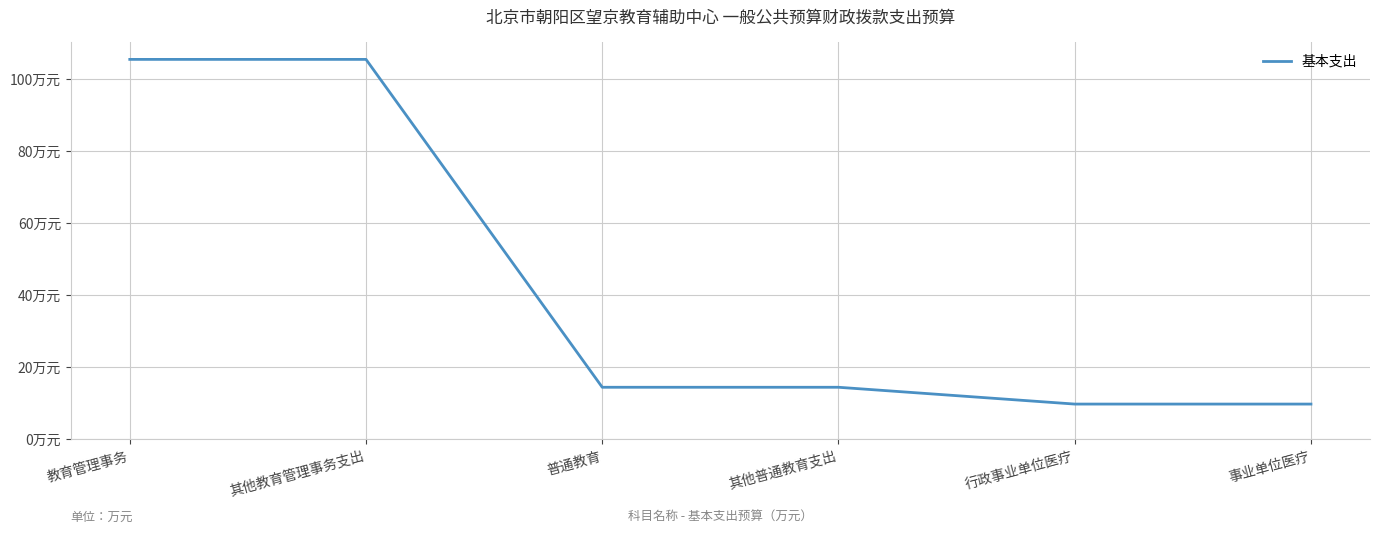

List the labels in order of value, smallest first.

行政事业单位医疗, 事业单位医疗, 普通教育, 其他普通教育支出, 教育管理事务, 其他教育管理事务支出